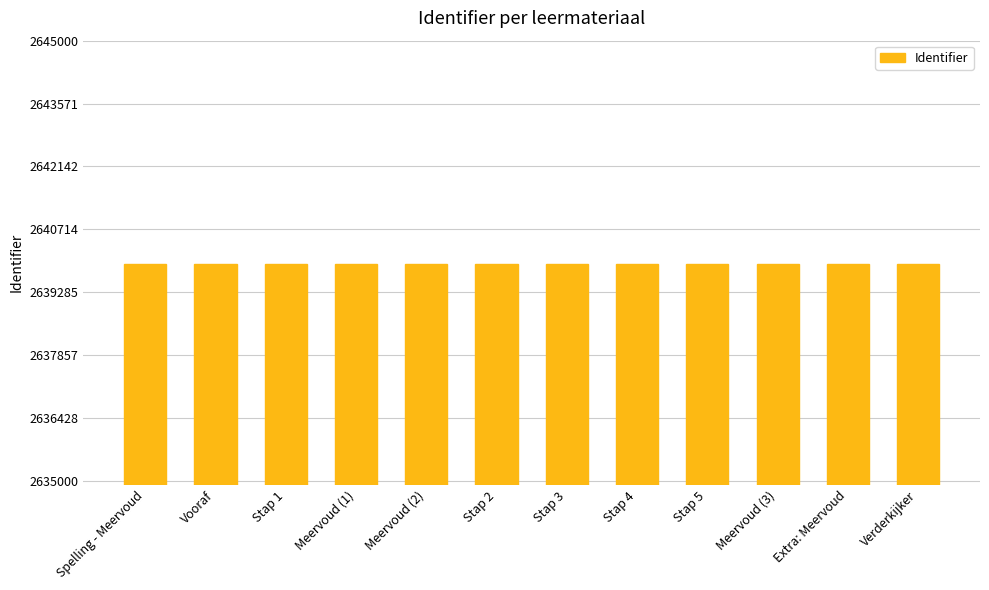

Approximately how many times larger is the value at Vooraf compared to Verderkijker?

1.0